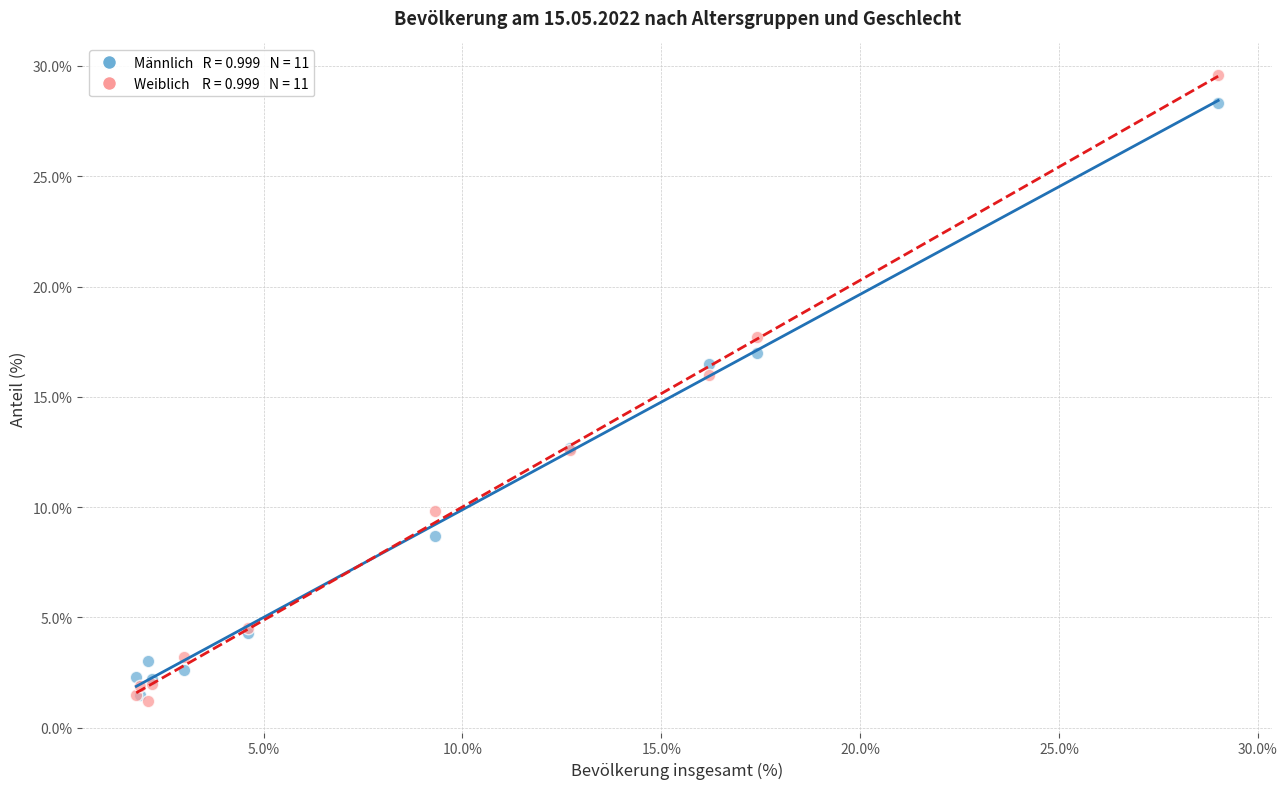

Across all series, what Y value is closest to 15?

16.0